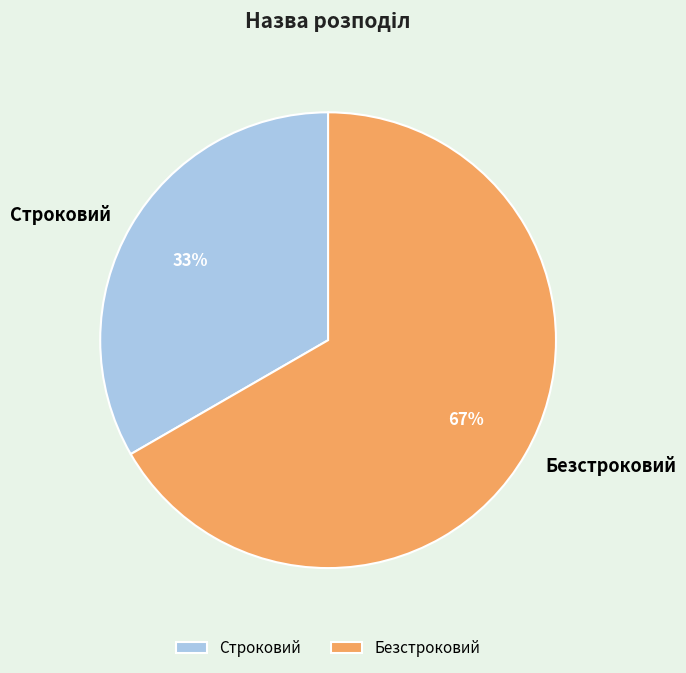

Which category has the smallest portion of the pie?

Строковий